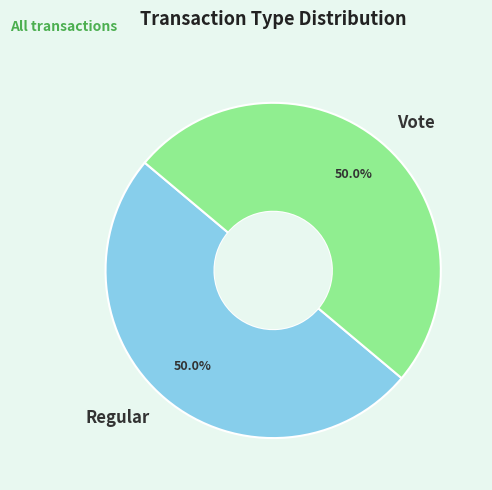

What is the ratio of the value at Regular to the value at Vote?

1.0